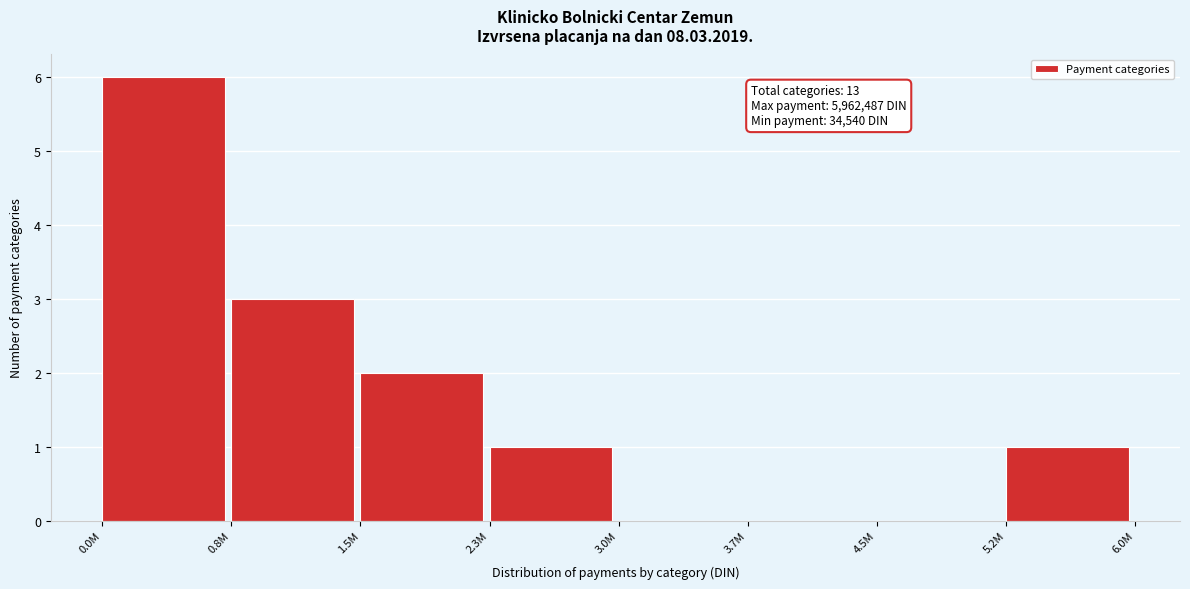

Reading right to left, extract all data points from this chart.

5.2M=1	4.5M=0	3.7M=0	3.0M=0	2.3M=1	1.5M=2	0.8M=3	0.0M=6